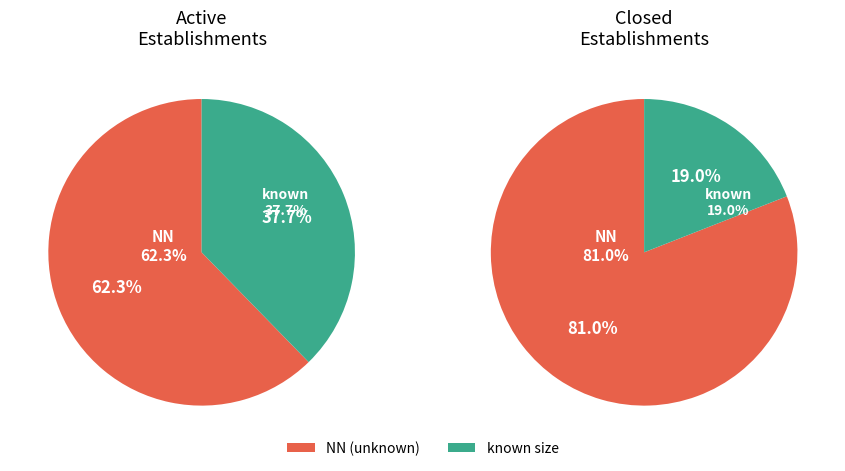

Which slice is the largest?

NN